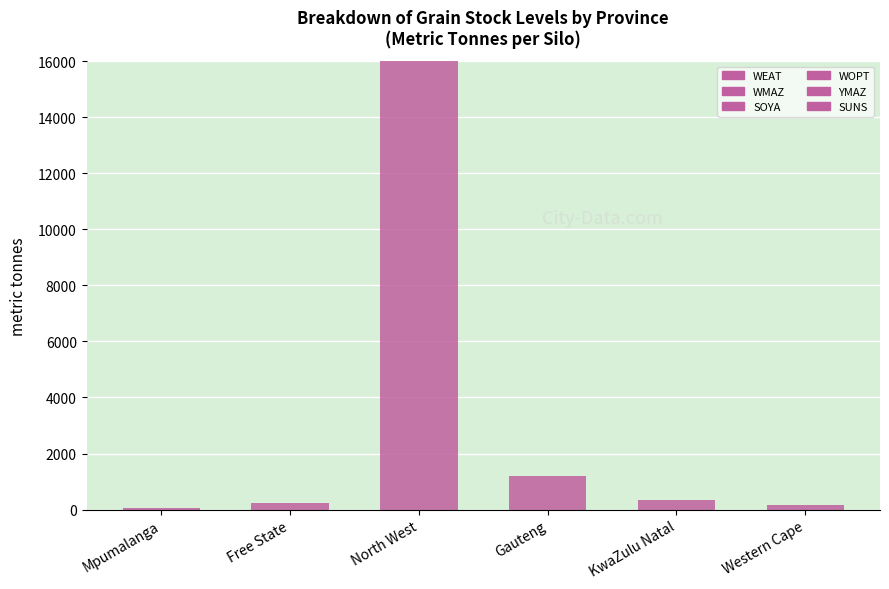

What is the maximum value shown in the chart?

14900